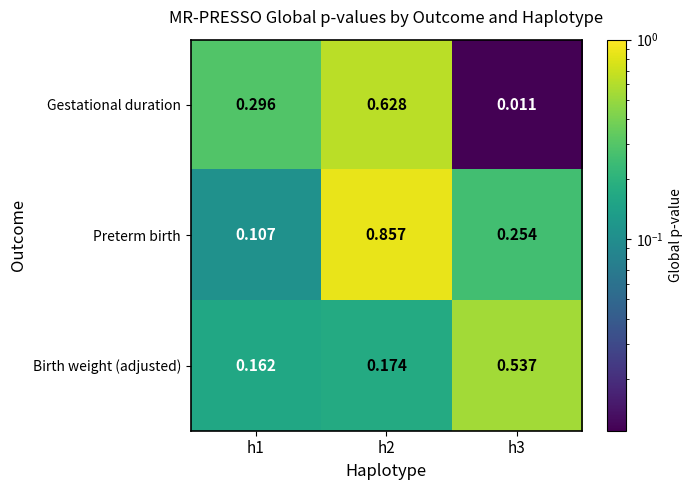

Rank the series by their average value, from lowest to highest.

Birth weight (adjusted), Gestational duration, Preterm birth